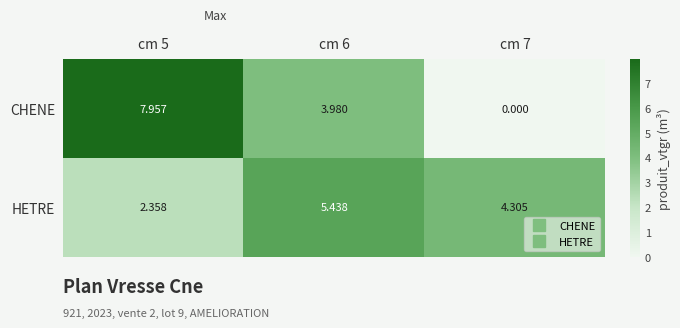

Rank the series by their average value, from lowest to highest.

CHENE, HETRE